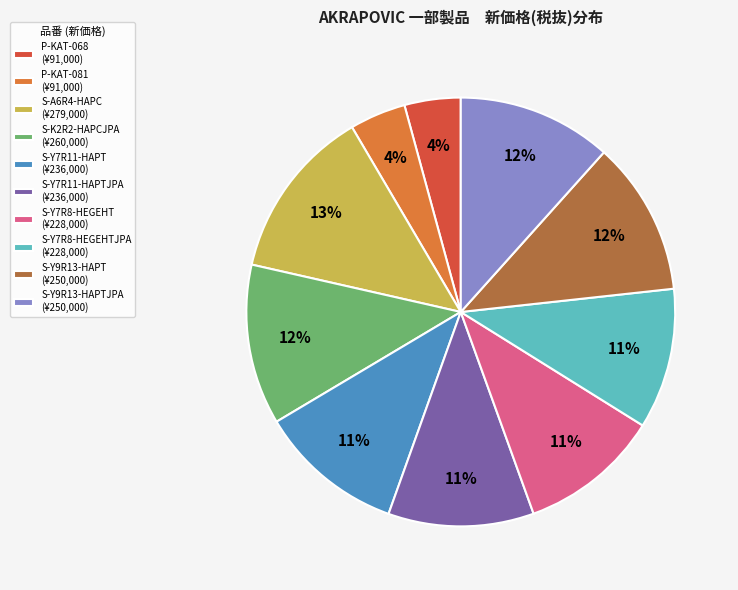

The P-KAT-068 (¥91,000) slice represents 10% of the pie. True or false?

False